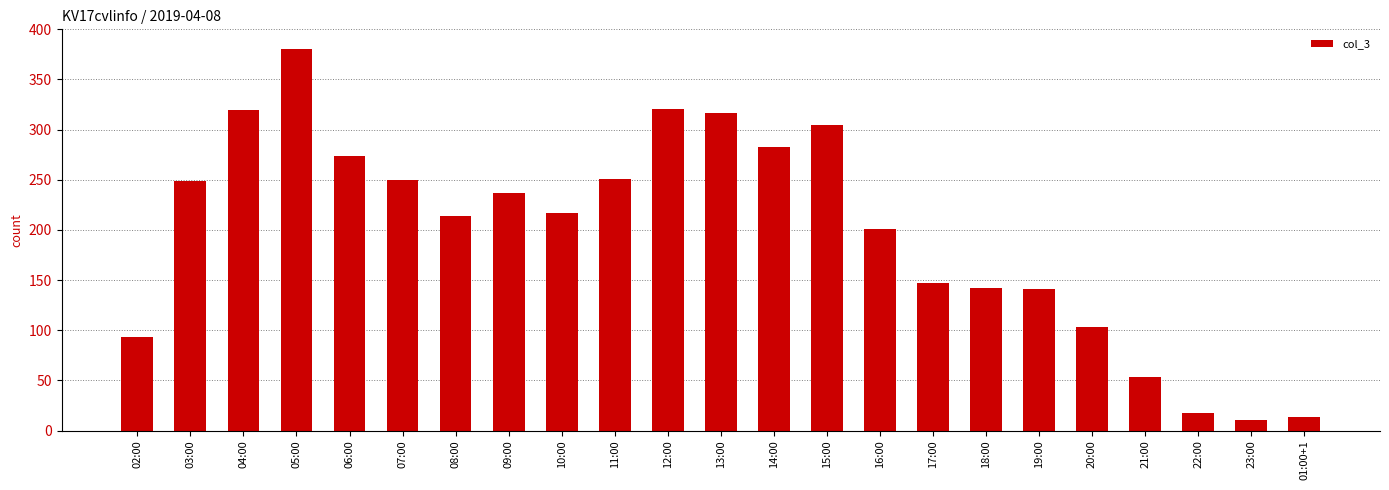

What is the greatest value displayed?

380